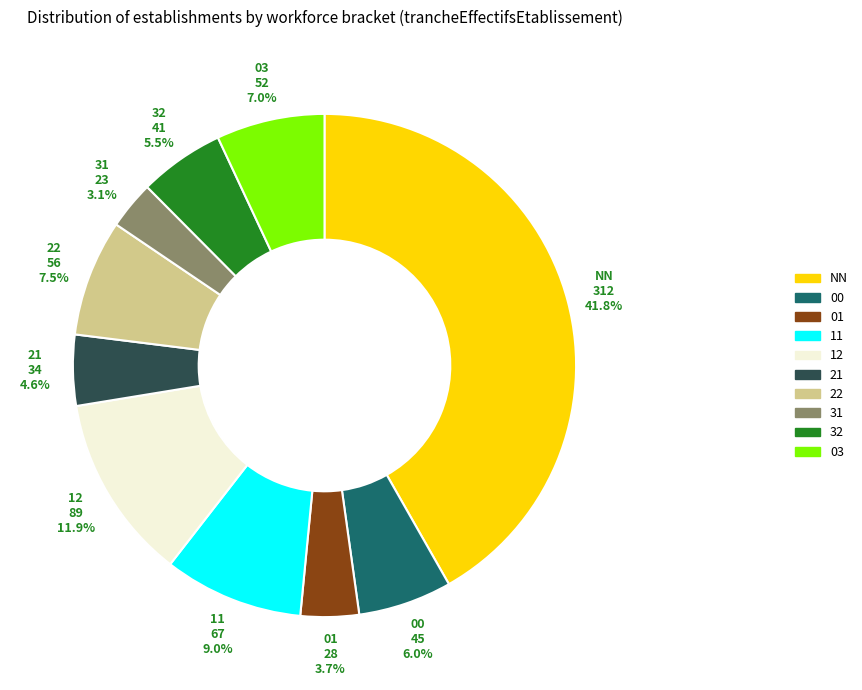

To the nearest percent, what is the average slice percentage?

10%